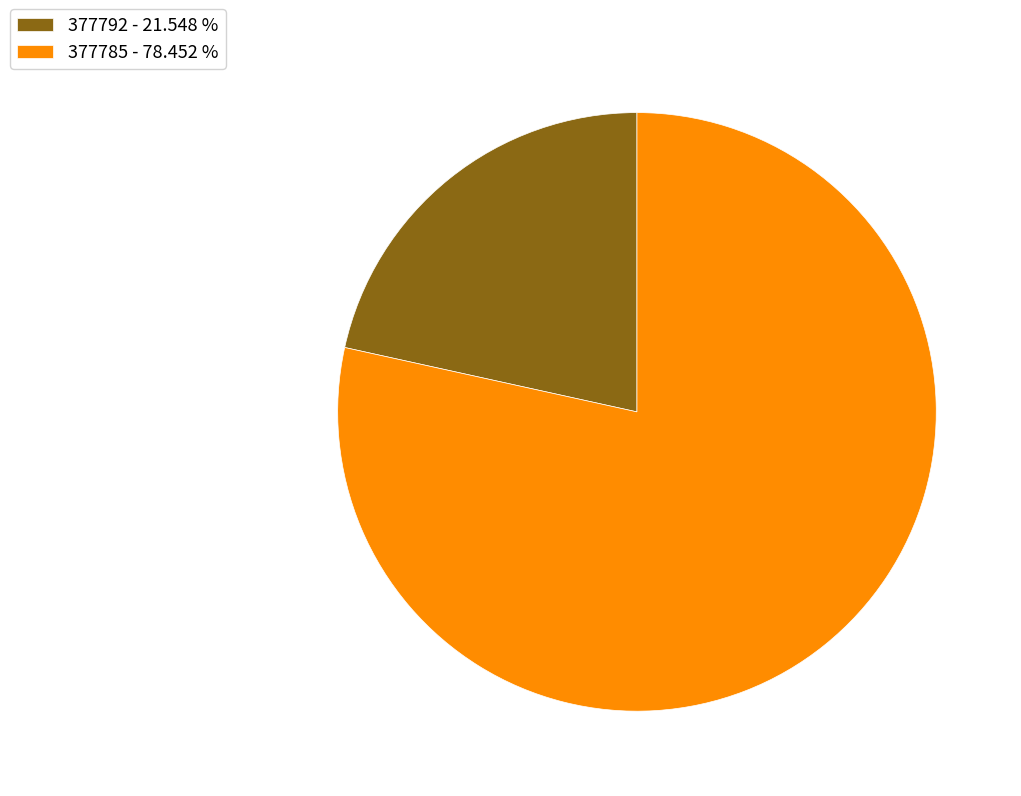

Is there any slice that represents more than half of the pie?

Yes